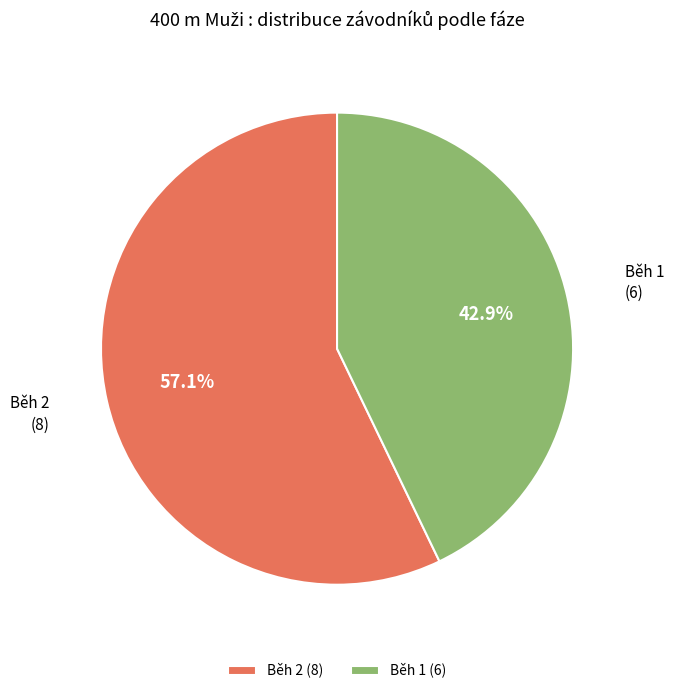

Rank the categories by value from highest to lowest.

Běh 2, Běh 1